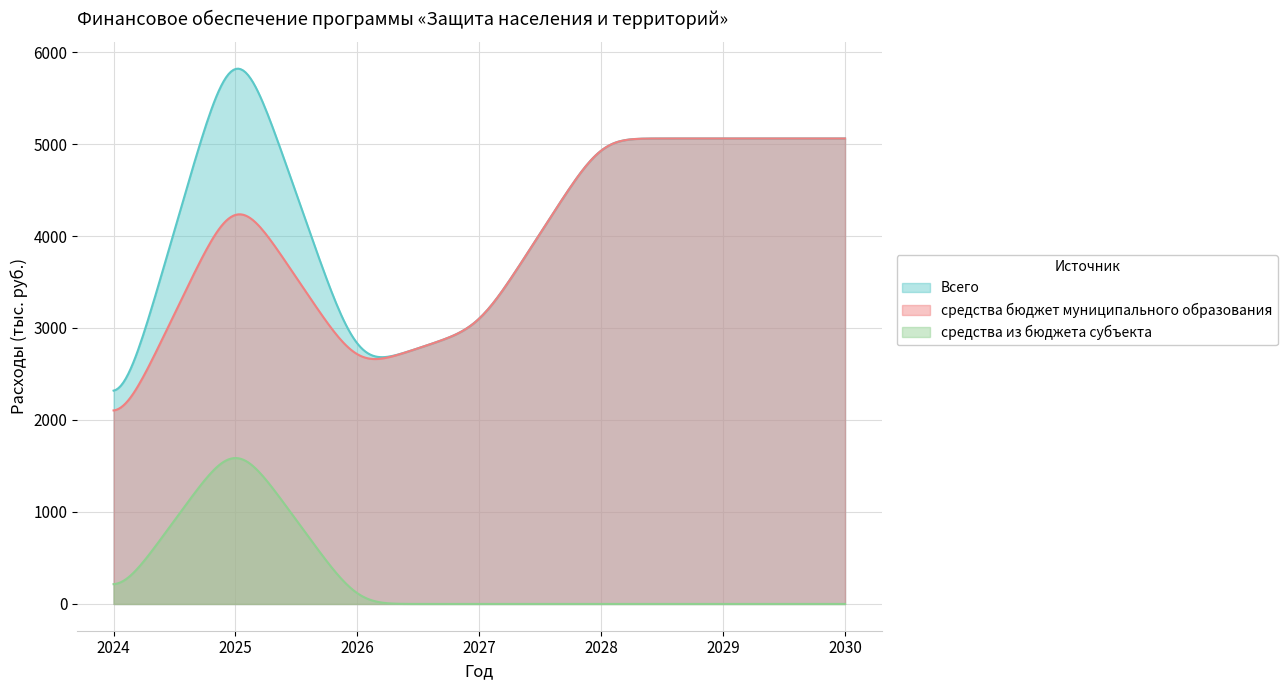

What is the greatest value displayed?

5818.9